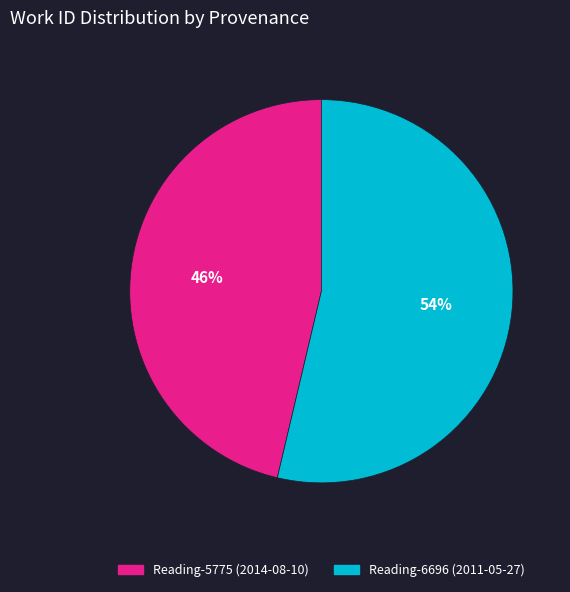

True or false: Reading-6696 (2011-05-27) accounts for 63% of the total.

False